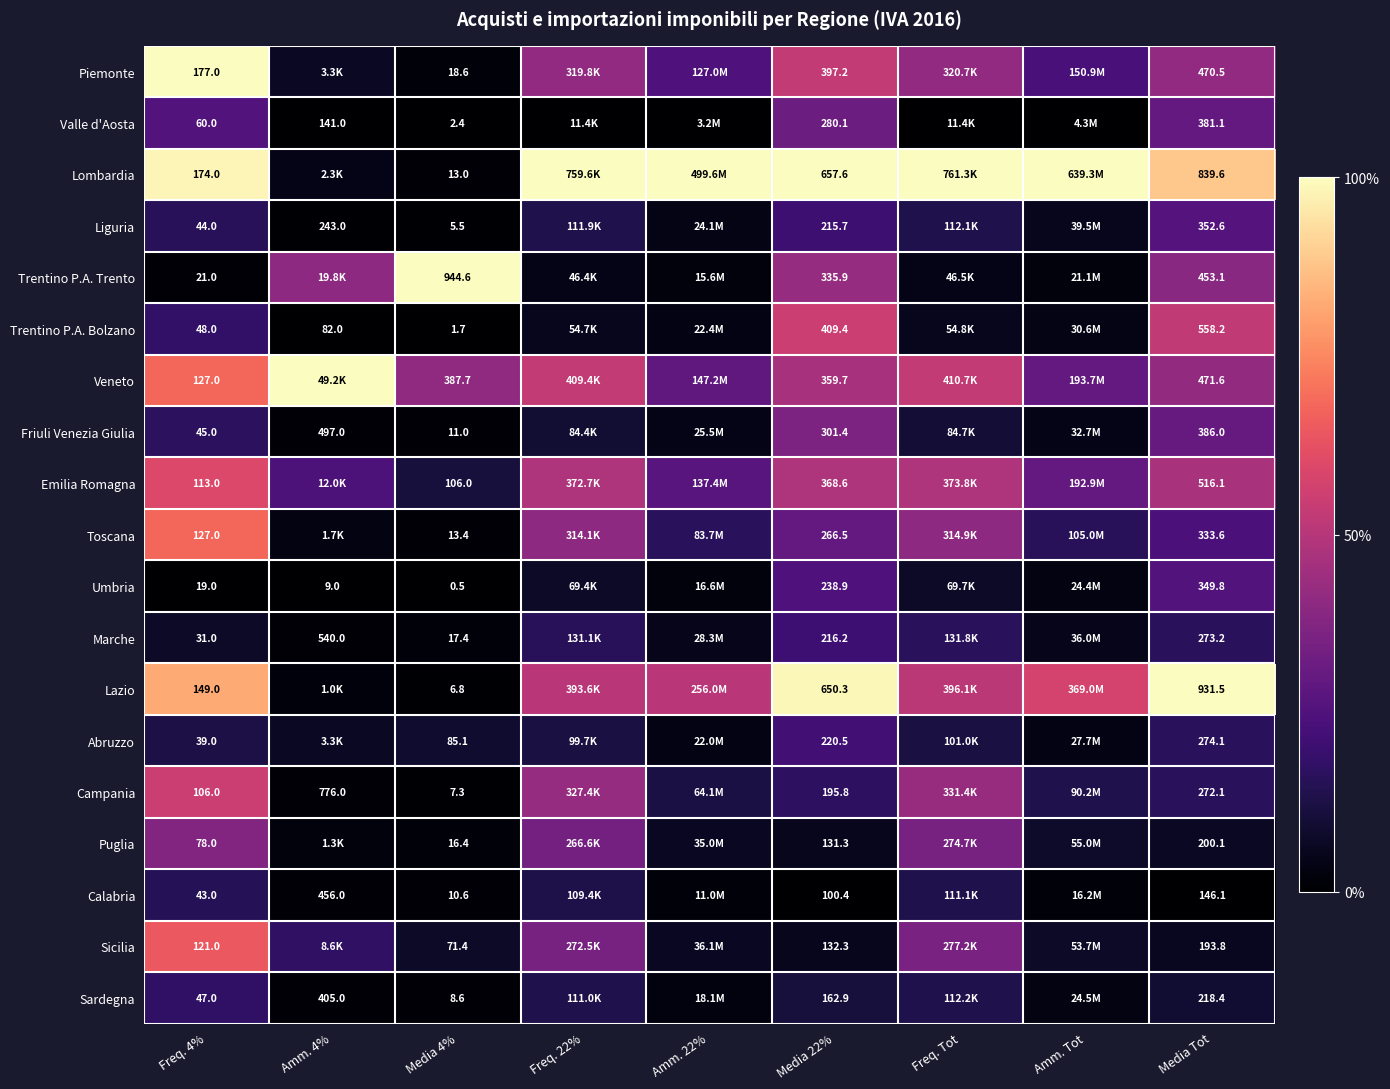

Count the number of categories in the chart.

9